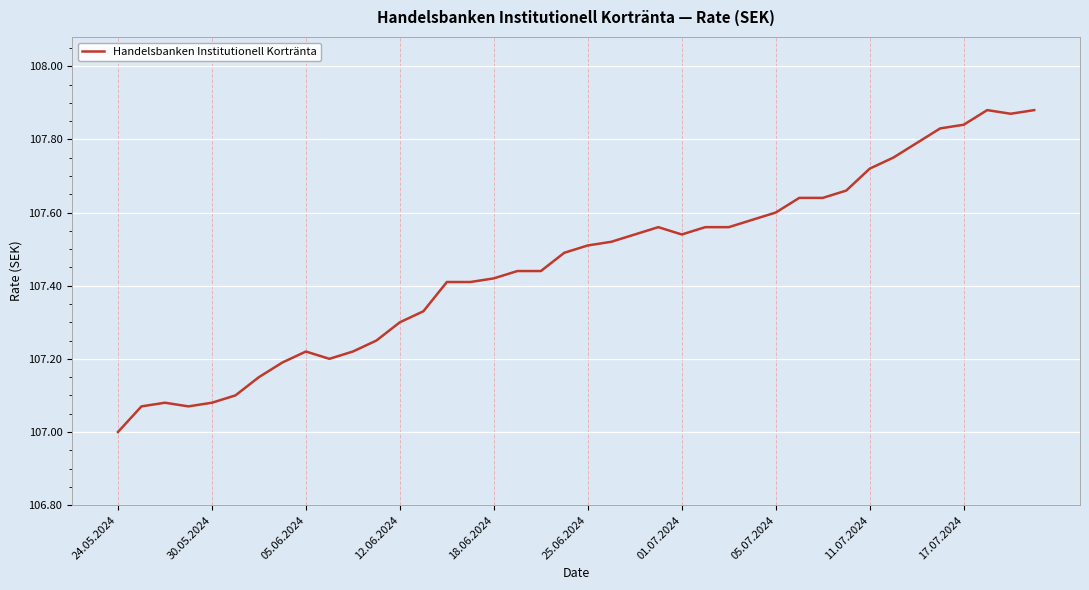

What is the smallest value displayed?

107.0